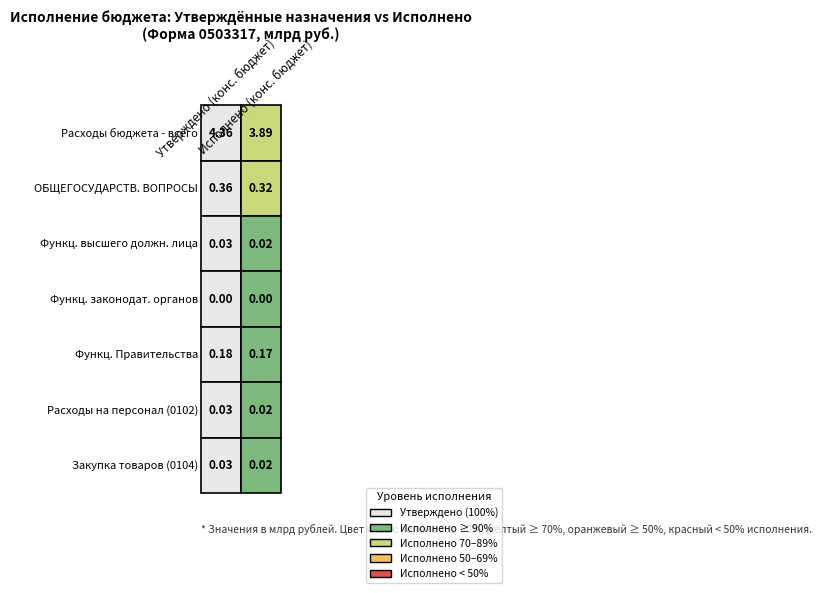

Is the value of Расходы на выплаты персоналу (0102) at 1 greater than the value of Закупка товаров, работ и услуг (0104) at 0?

No